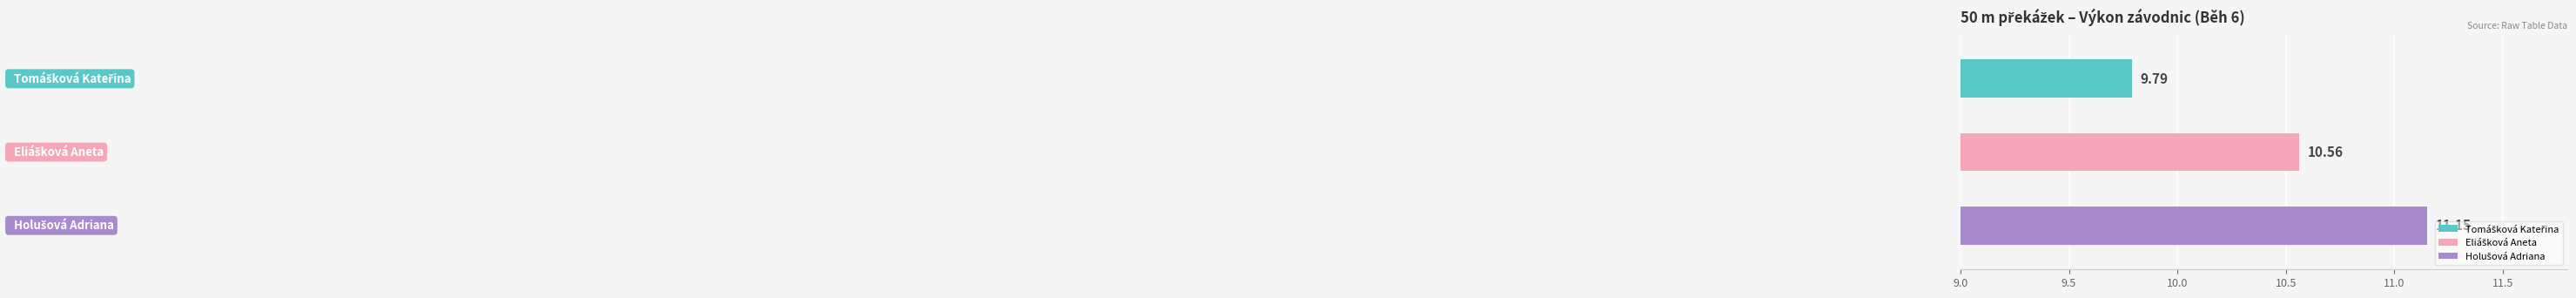

What is the difference between the maximum and minimum values?

1.4